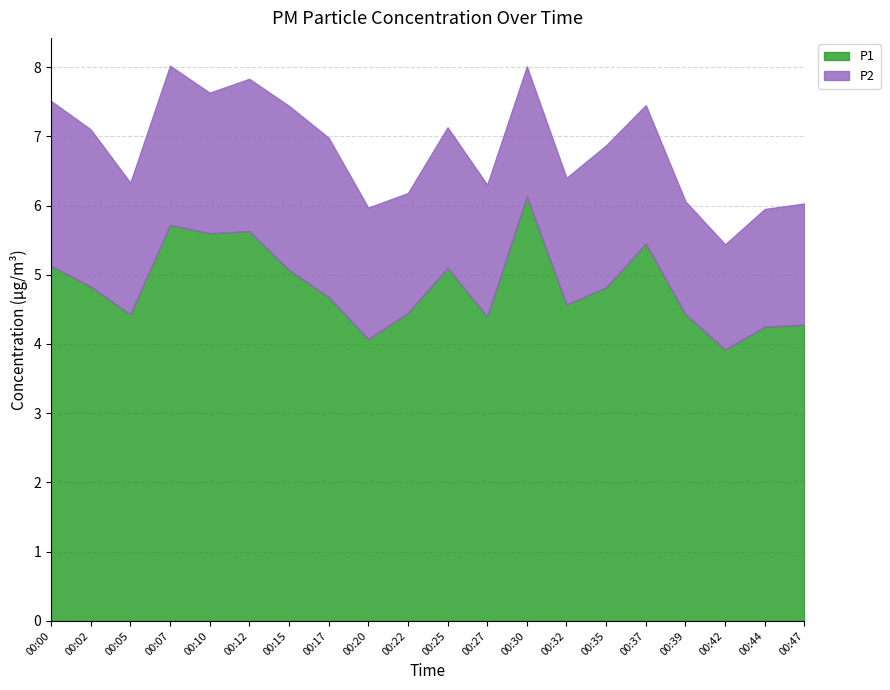

Does the chart display data point markers on the line(s)?

No